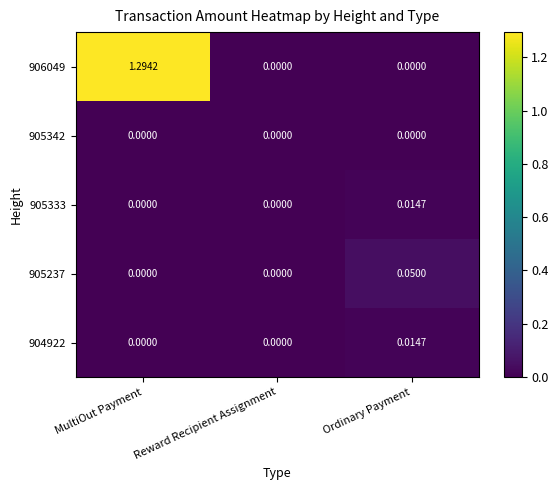

At which category is the sum across all series the highest?

MultiOut Payment